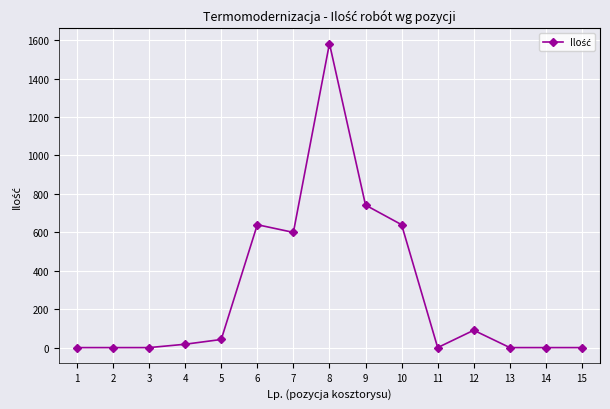

How many lines are shown in the chart?

1